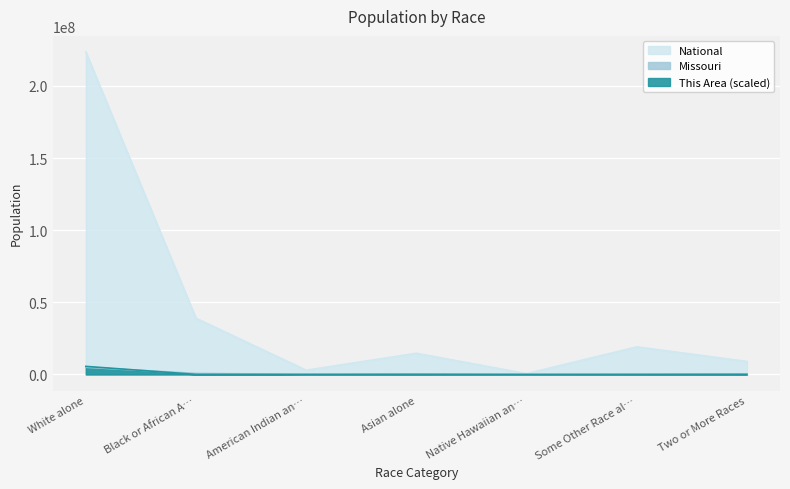

Where is the first local maximum for Missouri?

Asian alone